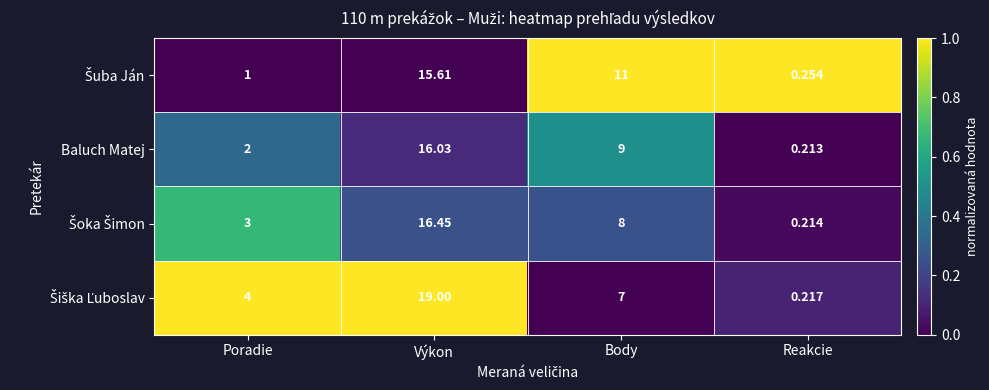

How many data points does each series have?

4